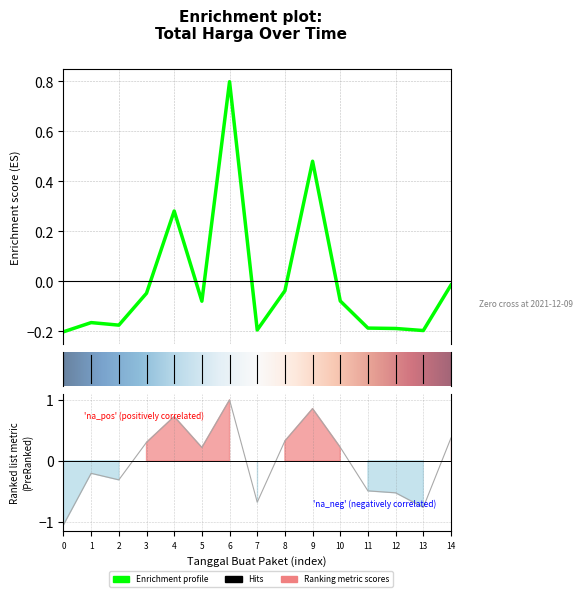

Count the number of values greater than 0.

3